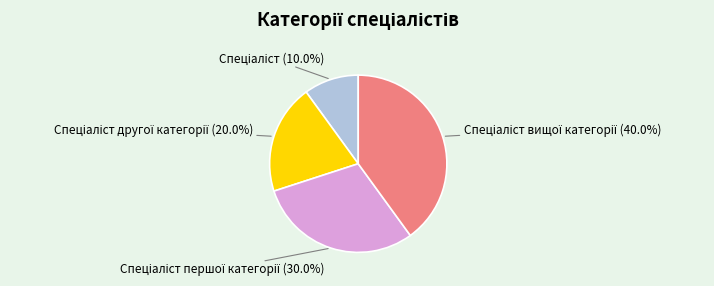

Does any single category account for the majority?

No